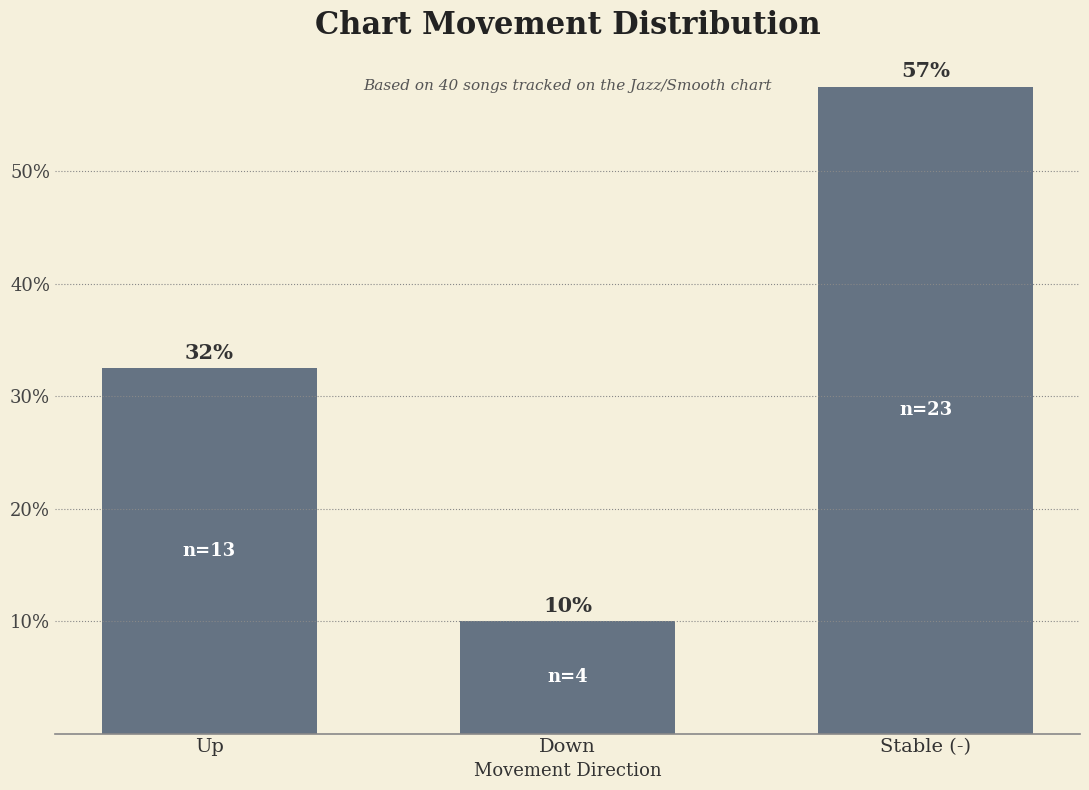

Is it true that the value at Up is 32.5?

True